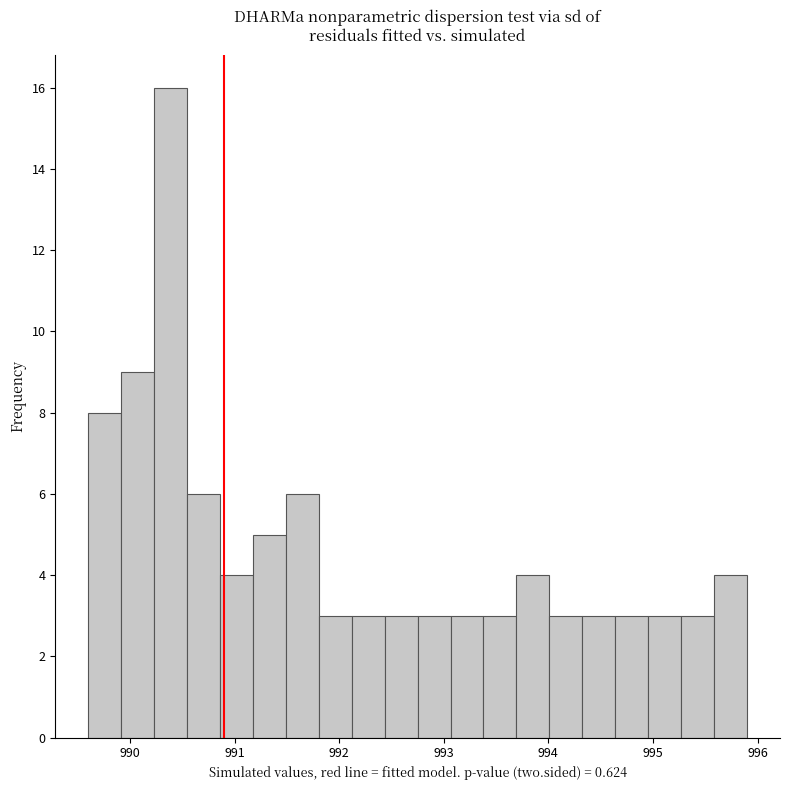

Read against the x-axis, roughly where is the centre of the tallest bar?

990.4